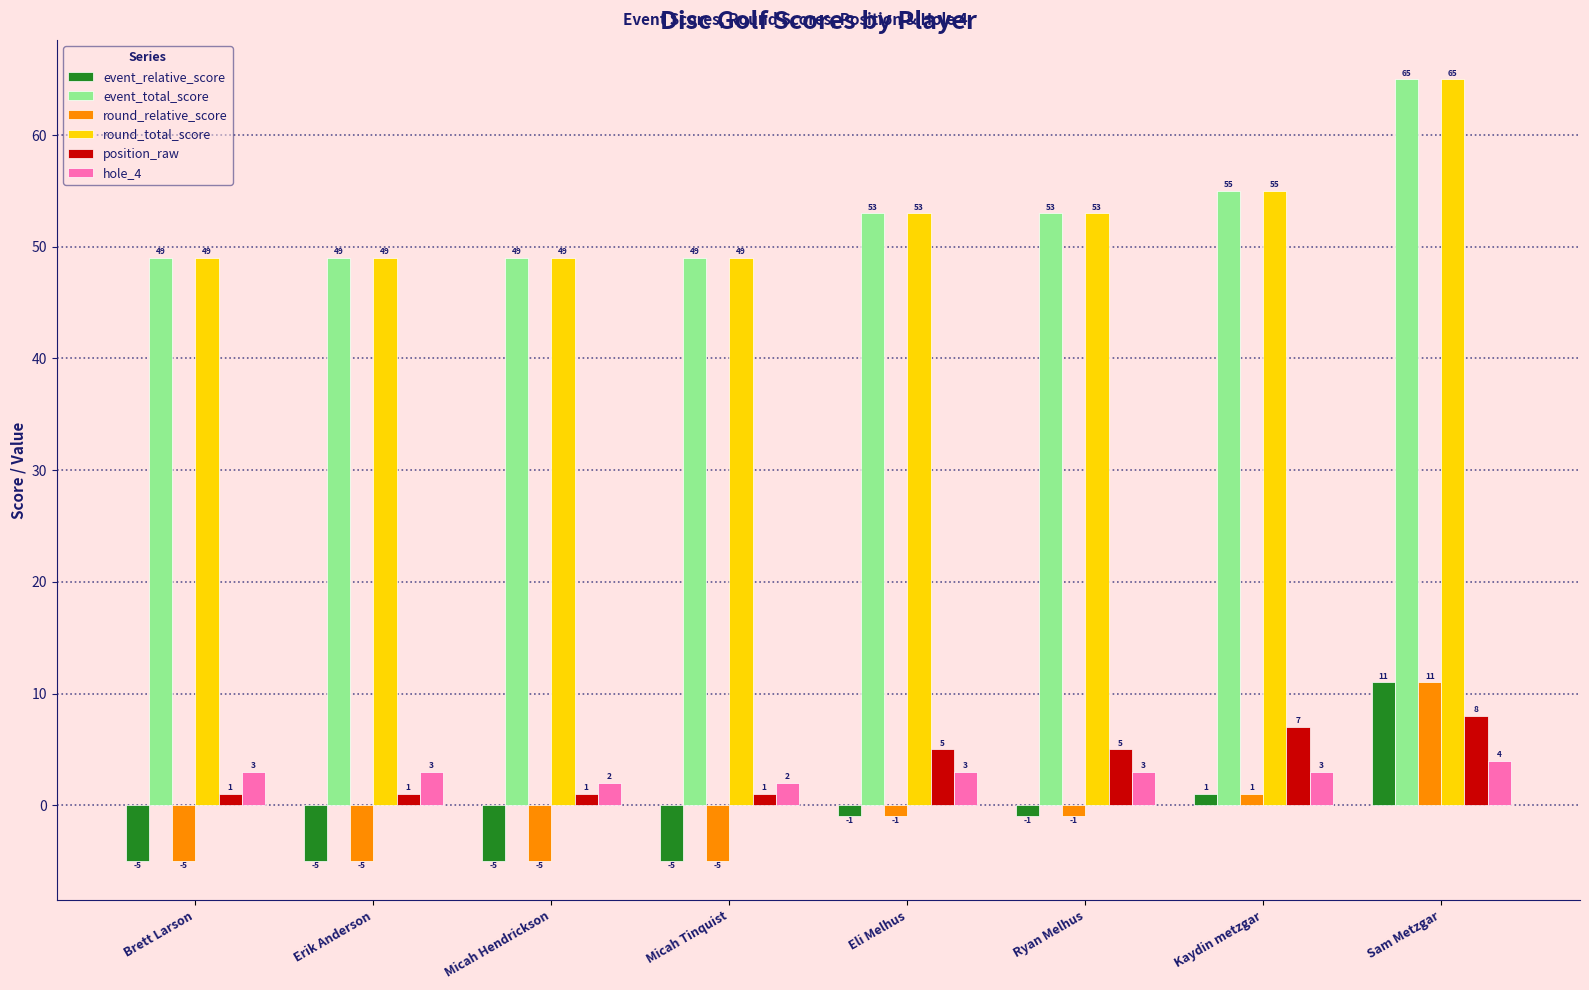

True or false: event_relative_score has a value of -1 at Brett Larson.

False